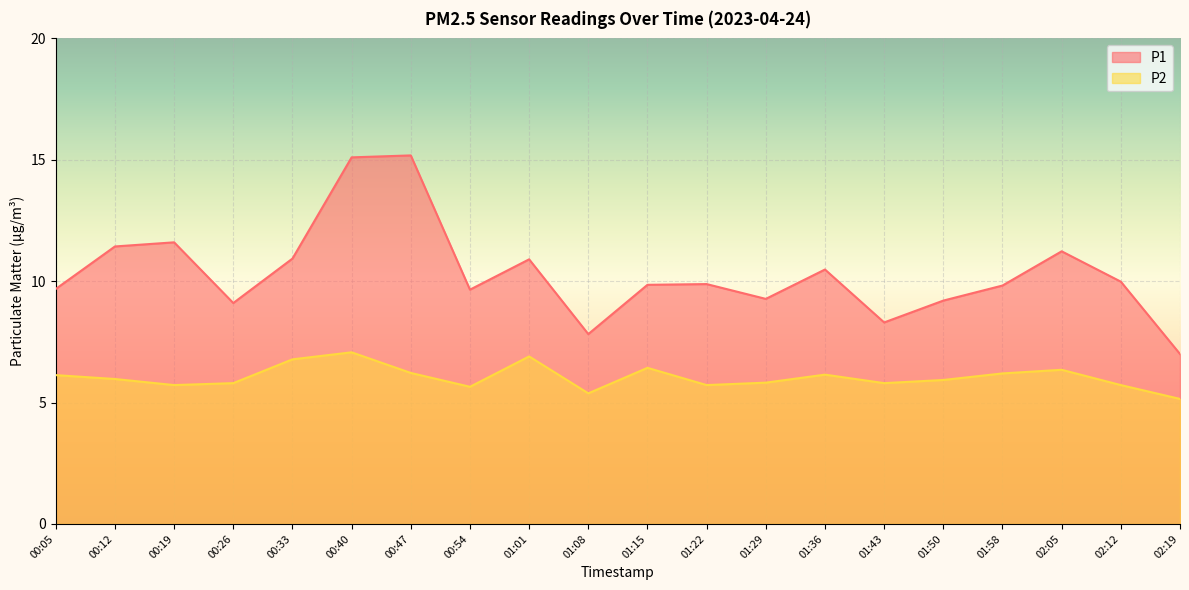

Reading left to right, extract all data points from this chart.

P1: 9.7	11.4	11.6	9.1	10.9	15.1	15.2	9.7	10.9	7.8	9.8	9.9	9.3	10.5	8.3	9.2	9.8	11.2	10.0	7.0
P2: 6.1	6.0	5.7	5.8	6.8	7.1	6.2	5.7	6.9	5.4	6.4	5.7	5.8	6.2	5.8	5.9	6.2	6.3	5.7	5.2